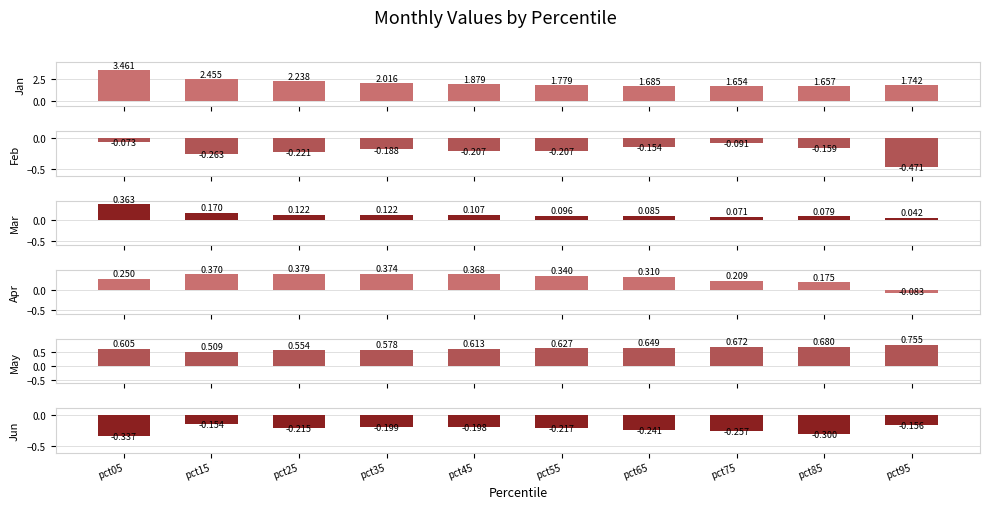

Which category has the lowest value in the Jun series?

pct05